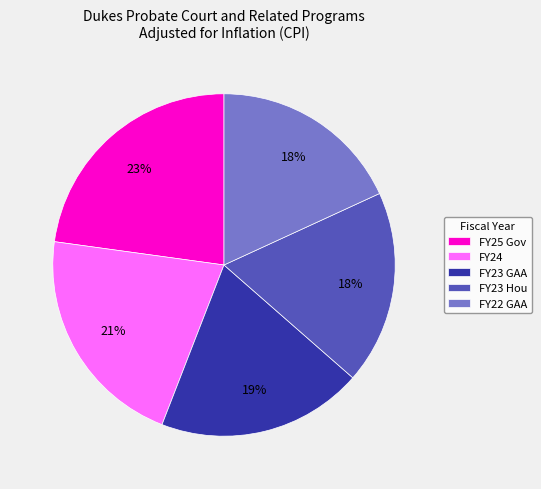

To the nearest percent, what is the difference between the FY25 Gov and FY23 Hou slice percentages?

5%